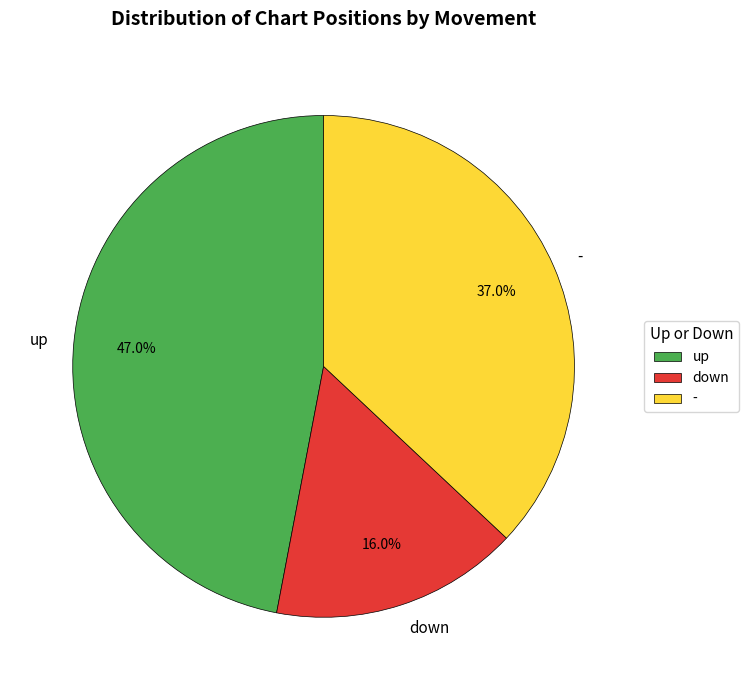

Is the sum of - and down greater than half?

Yes